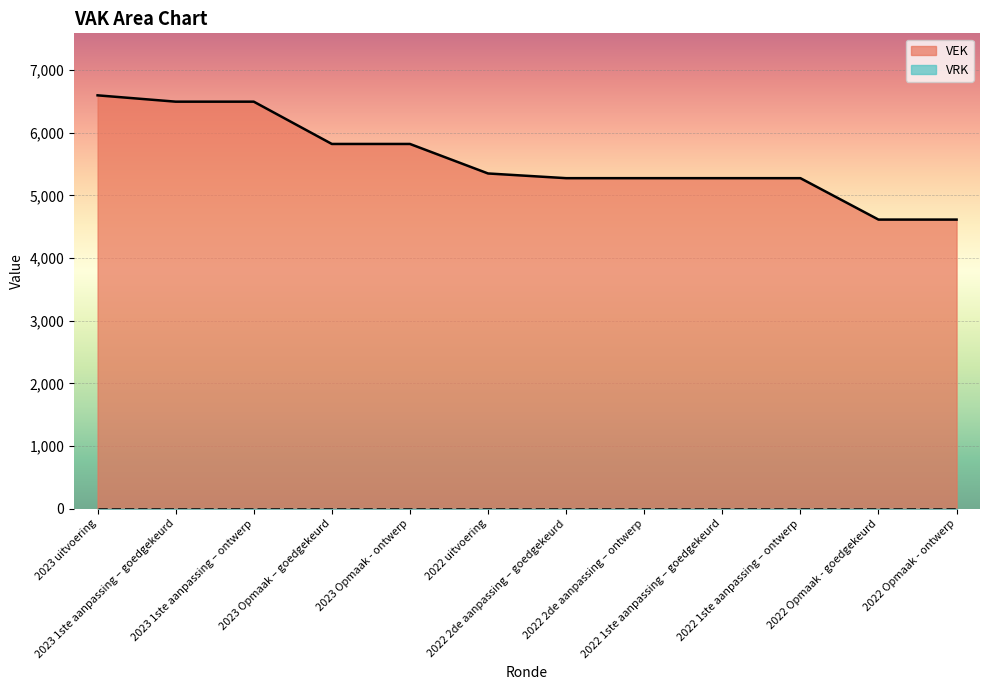

What is the average value?

5576